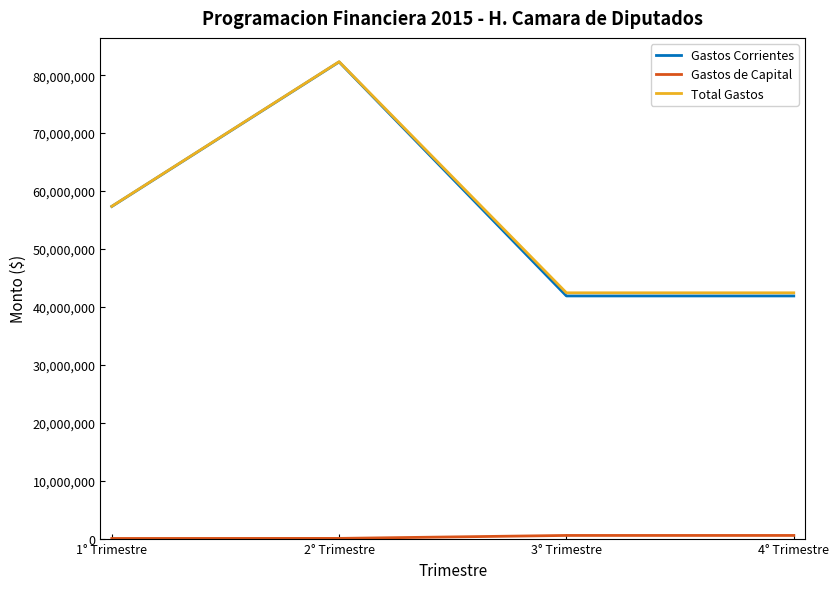

Between 2° Trimestre and 4° Trimestre, which series saw the biggest shift?

Gastos Corrientes